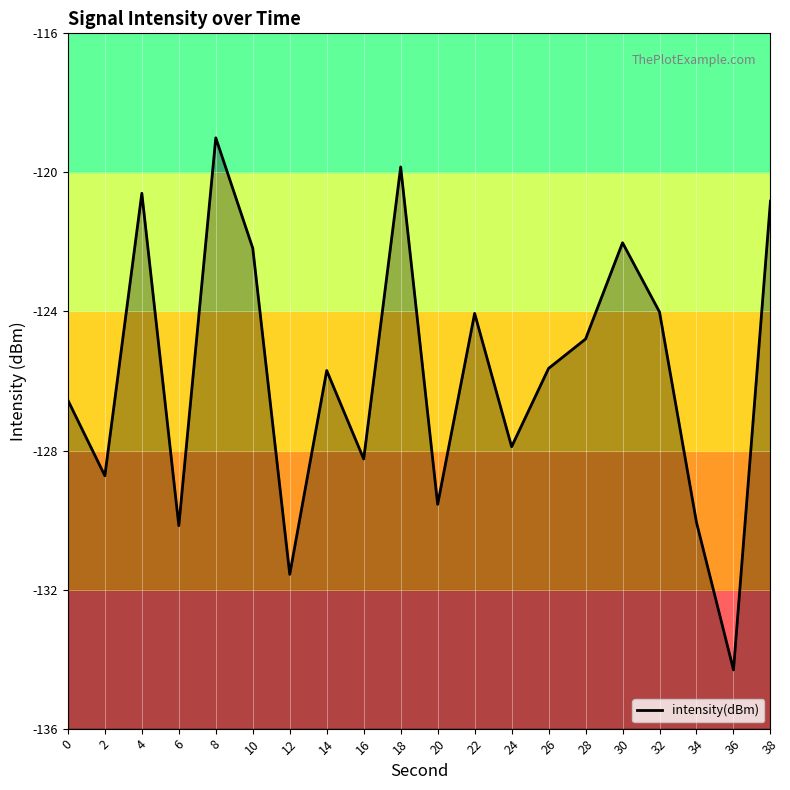

How many data points are less than -125?

11